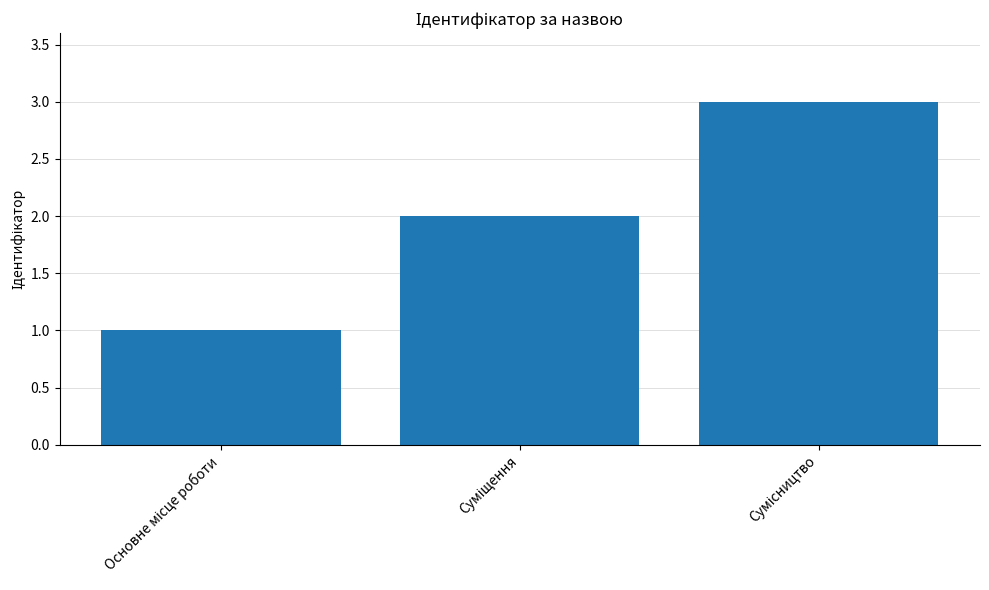

What is the greatest value displayed?

3